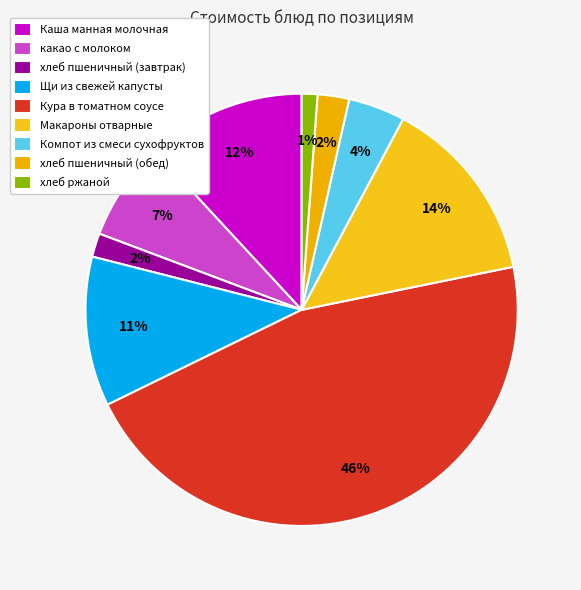

To the nearest percent, what is the difference between the largest and smallest slice percentages?

45%